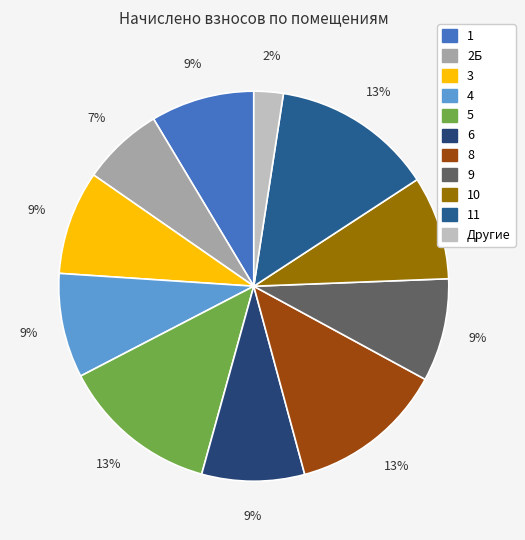

Count the number of slices in the pie.

11